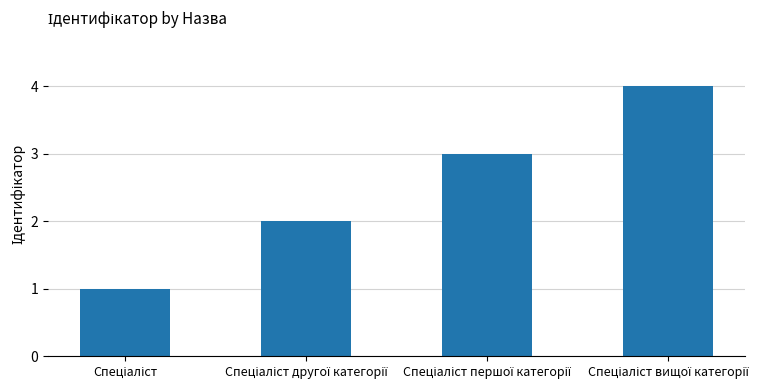

What is the sum of all values?

10